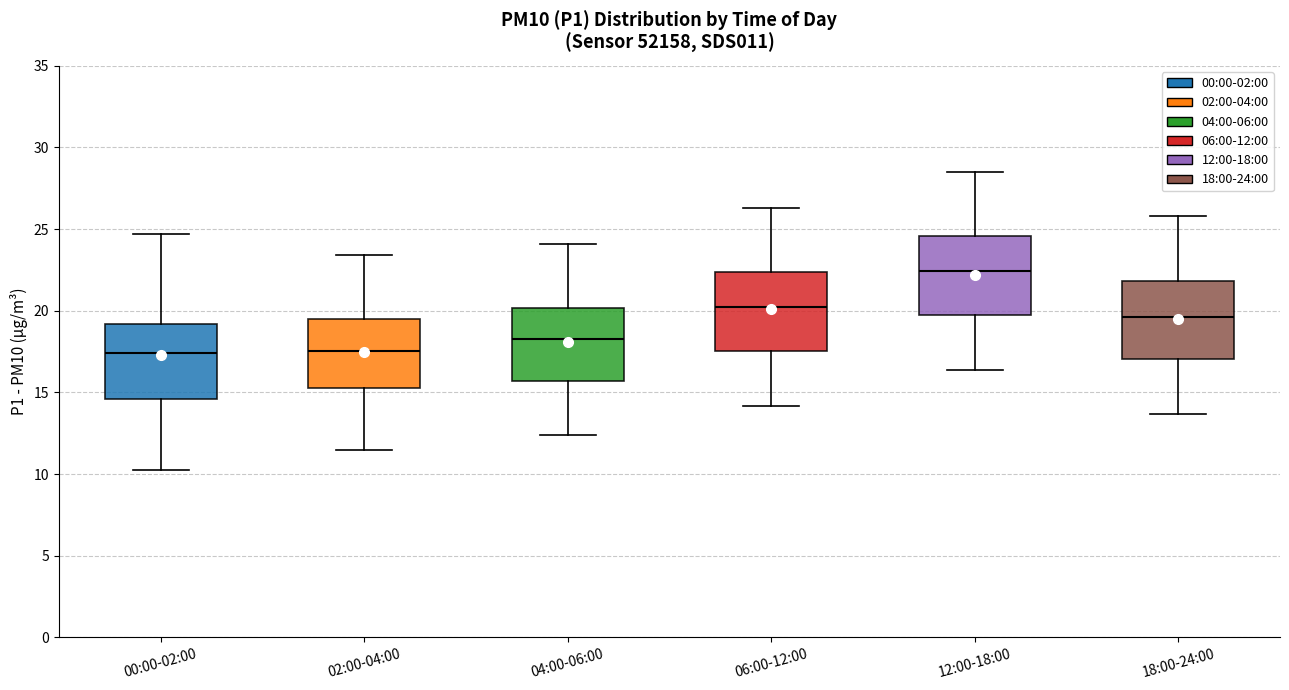

Reading left to right, transcribe this box plot: for each box, give where its median line is, the range the box spans, and where its two whiskers end, as read against the y-axis. The values are not printed on the chart, so give them approximately, as read against the axis.

00:00-02:00: median 17.5, box 14.5 to 19.0, whiskers 10.5 to 24.5
02:00-04:00: median 17.5, box 15.5 to 19.5, whiskers 11.5 to 23.5
04:00-06:00: median 18.5, box 15.5 to 20.0, whiskers 12.5 to 24.0
06:00-12:00: median 20.5, box 17.5 to 22.5, whiskers 14.0 to 26.5
12:00-18:00: median 22.5, box 19.5 to 24.5, whiskers 16.5 to 28.5
18:00-24:00: median 19.5, box 17.0 to 22.0, whiskers 13.5 to 26.0